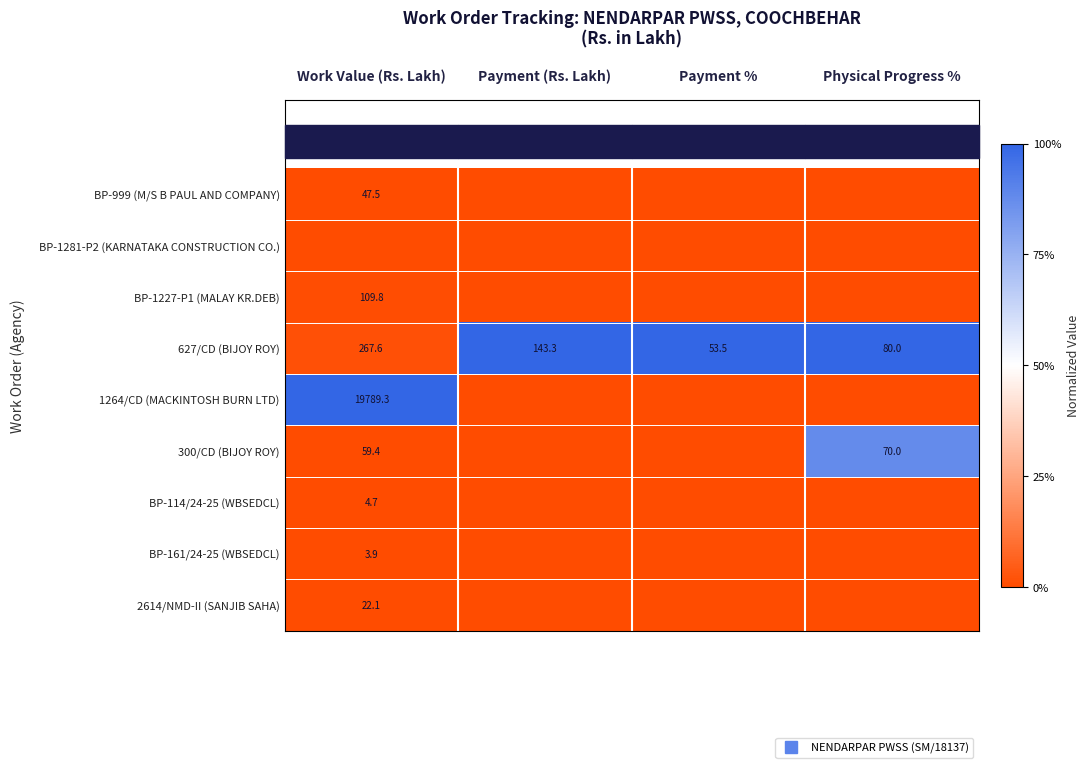

Which series has the largest range (max minus min)?

1264/CD (MACKINTOSH BURN LTD)